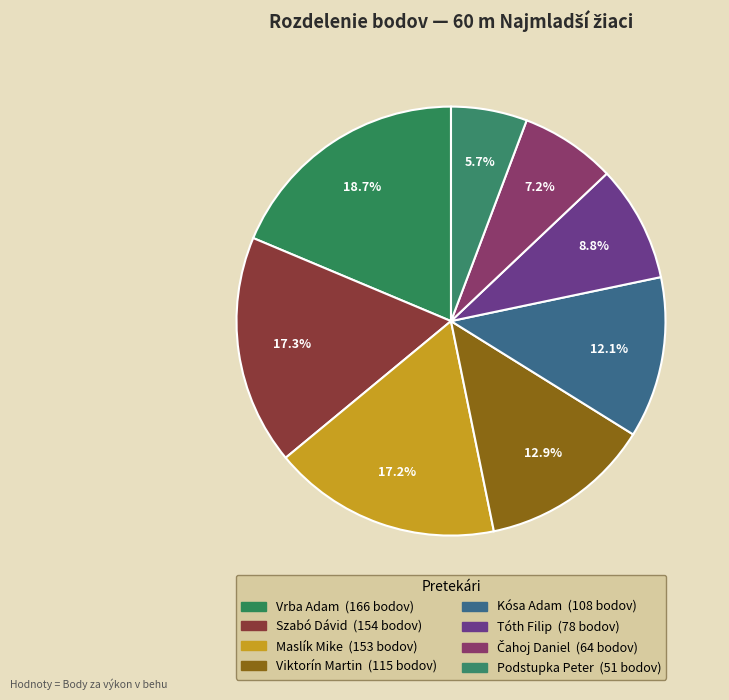

What is the smallest slice in the pie chart?

Podstupka Peter